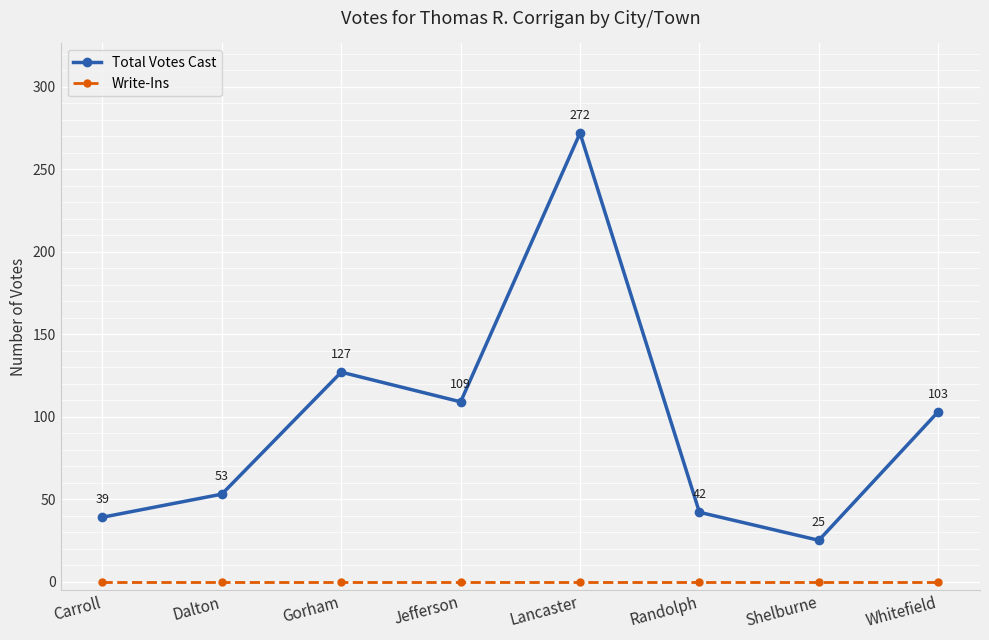

What is the difference between the highest and lowest values at Shelburne?

25